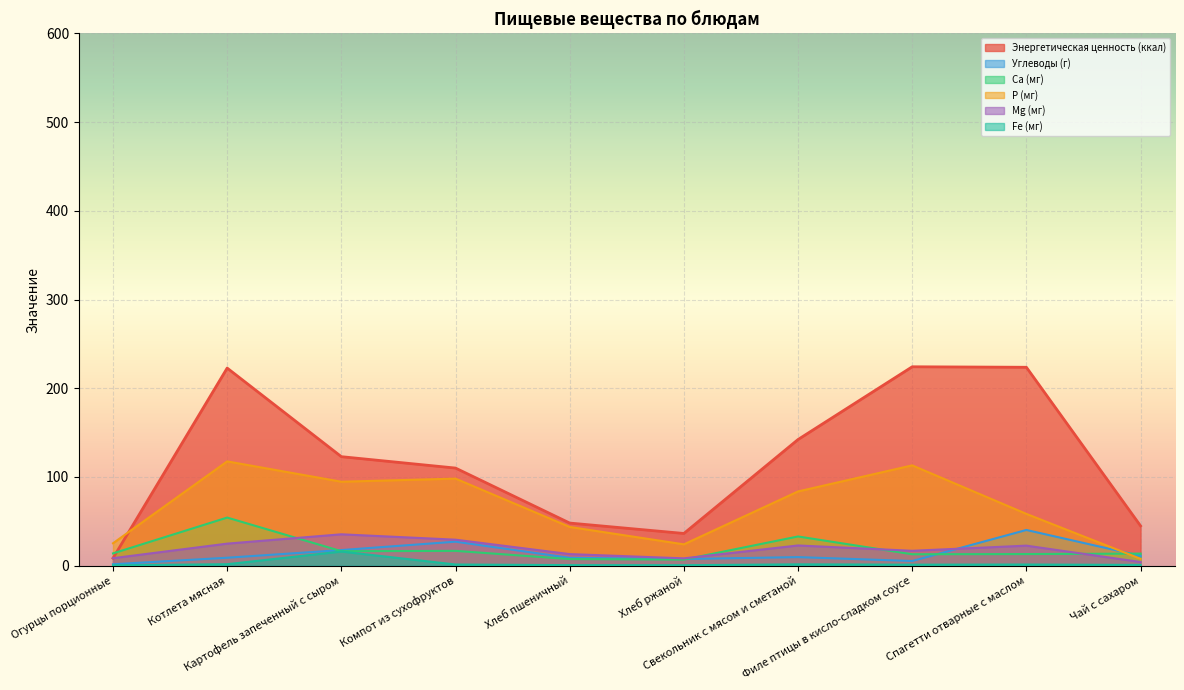

Reading left to right, transcribe all the data shown in this chart.

Энергетическая ценность (ккал): 8.4	222.8	122.8	110.0	48.0	36.3	142.2	224.2	223.7	44.8
Углеводы (г): 1.6	8.9	17.6	27.0	8.8	7.4	9.6	5.2	40.2	11.0
Ca (мг): 13.8	54.2	16.3	16.6	7.4	6.8	32.9	12.8	13.1	13.6
P (мг): 25.2	117.5	94.6	98.1	43.6	24.0	83.6	113.0	58.3	7.7
Mg (мг): 8.4	24.8	35.3	29.2	13.0	8.2	22.7	16.7	22.5	4.1
Fe (мг): 0.4	1.6	15.9	1.3	0.6	0.5	1.4	1.1	1.2	0.8